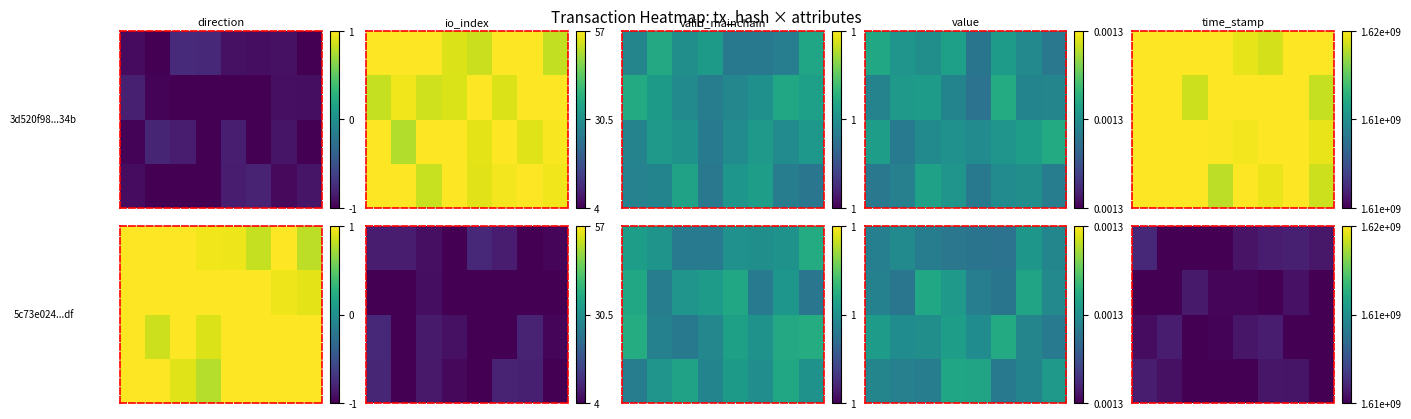

What is the difference between the highest and lowest values at 6?

0.1